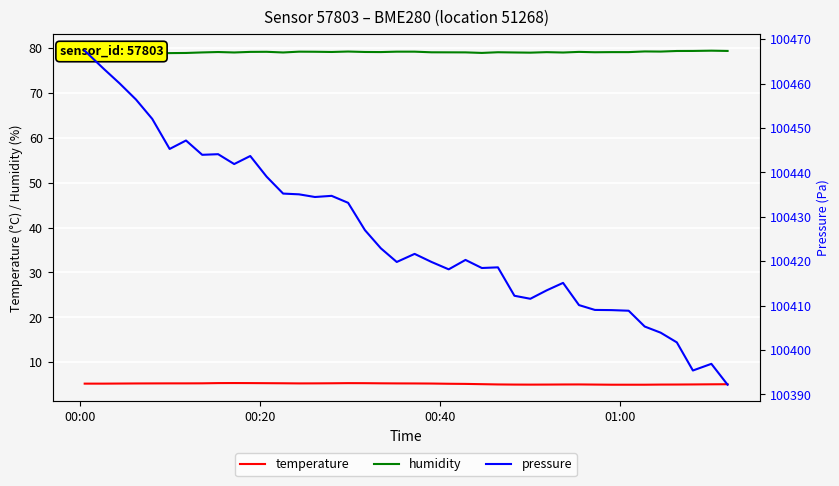

What is the lowest value of the temperature series?

5.0